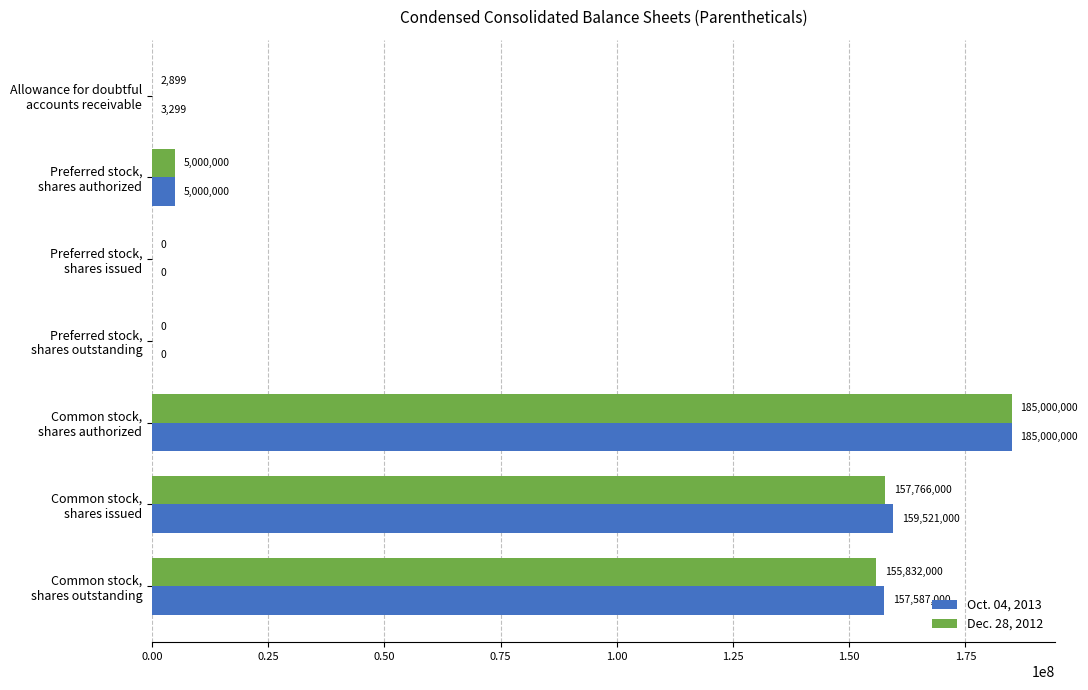

What is the greatest value displayed?

185000000